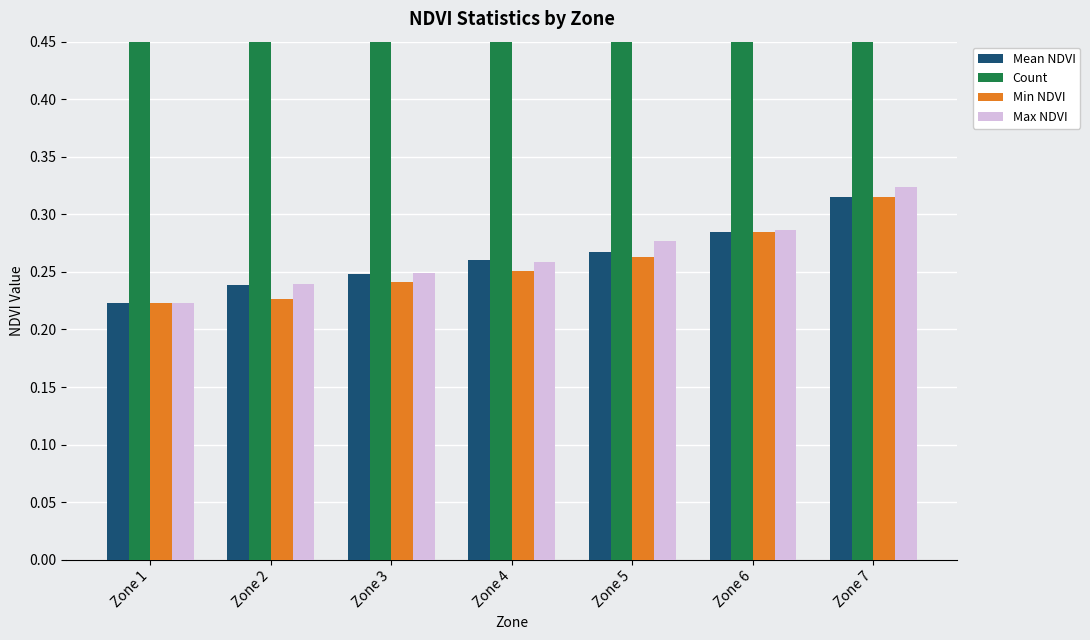

At how many categories does at least one series exceed 8?

1